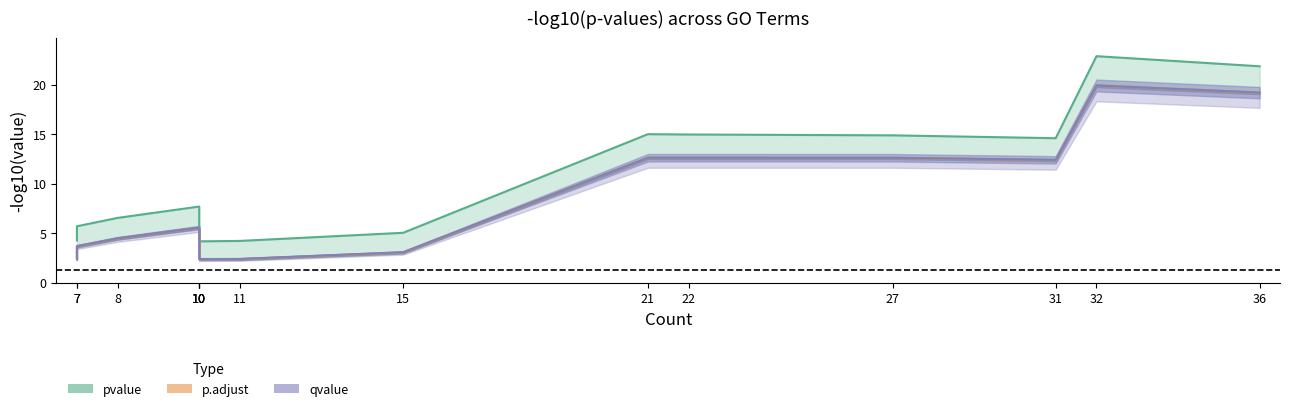

Which series changed the most between 7 and 32?

pvalue